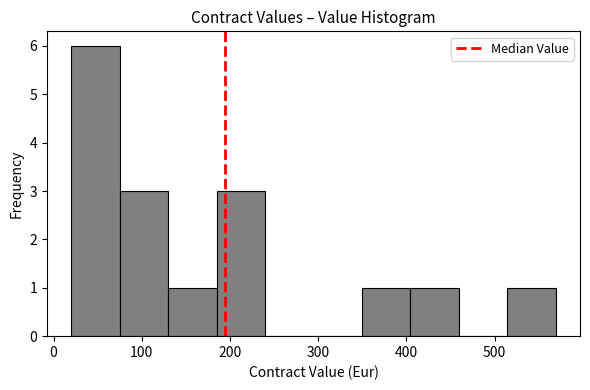

Which range on the x-axis has the tallest bar?

20 to 70